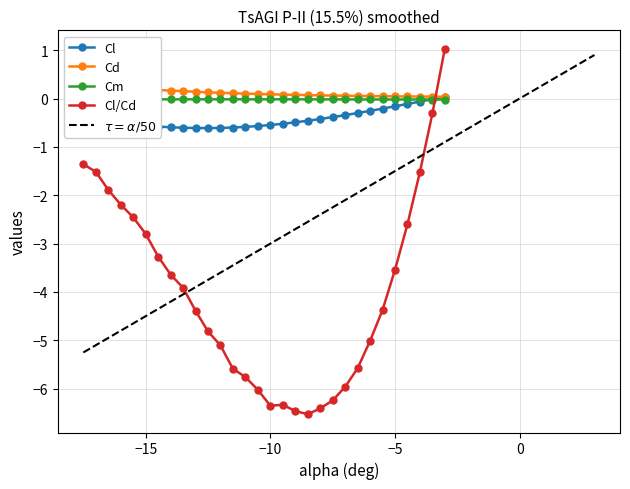

Is this an area chart (filled region under the line)?

No